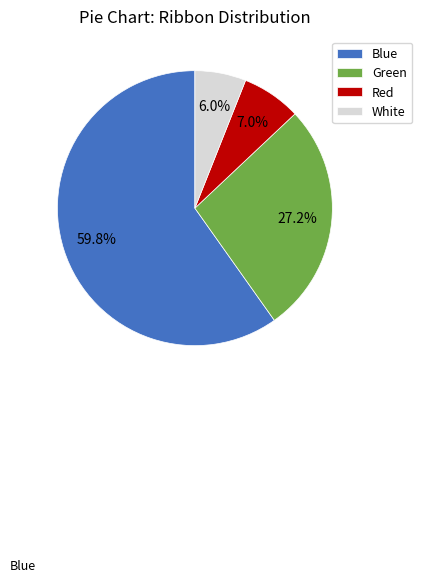

Which slice is the smallest?

White